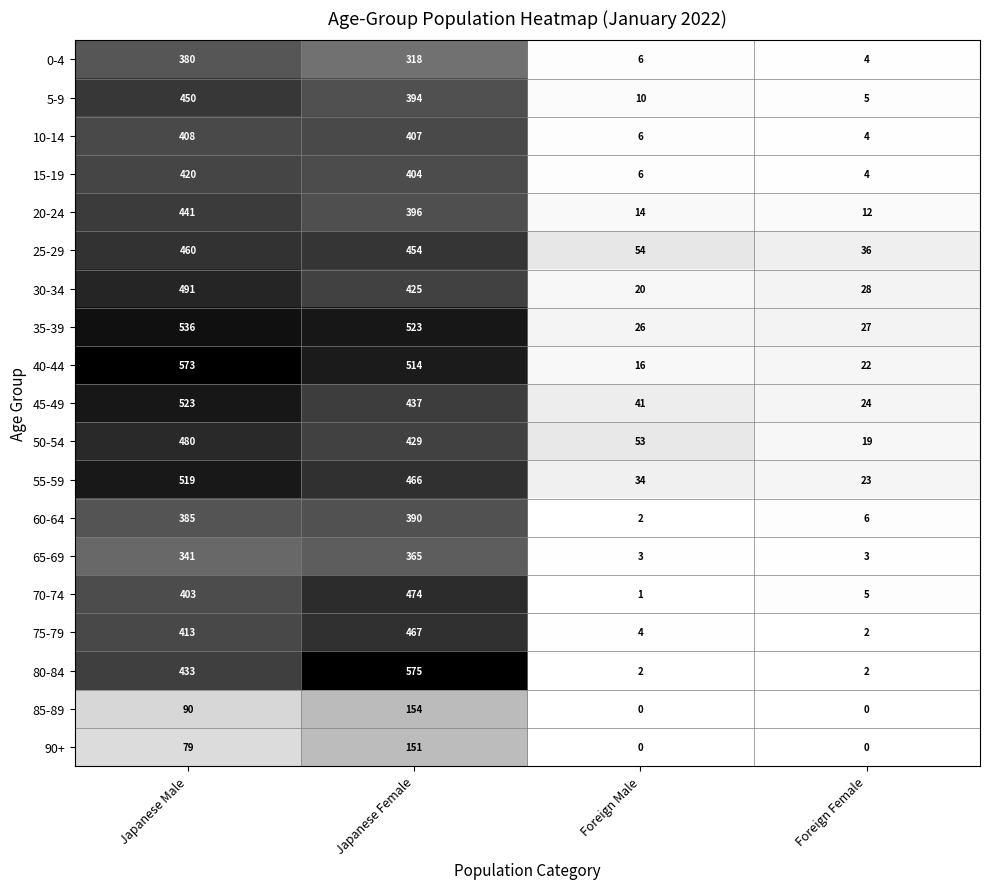

What is the difference between the 35-39 values at Japanese Female and Foreign Male?

497